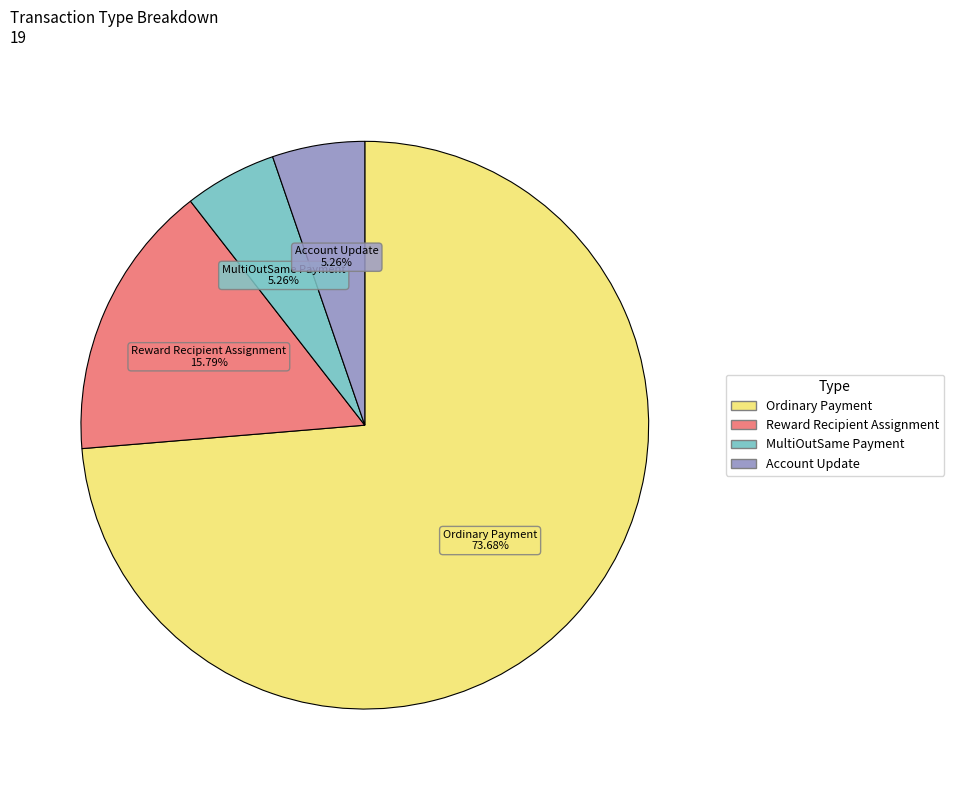

Is there a majority slice in this chart?

Yes